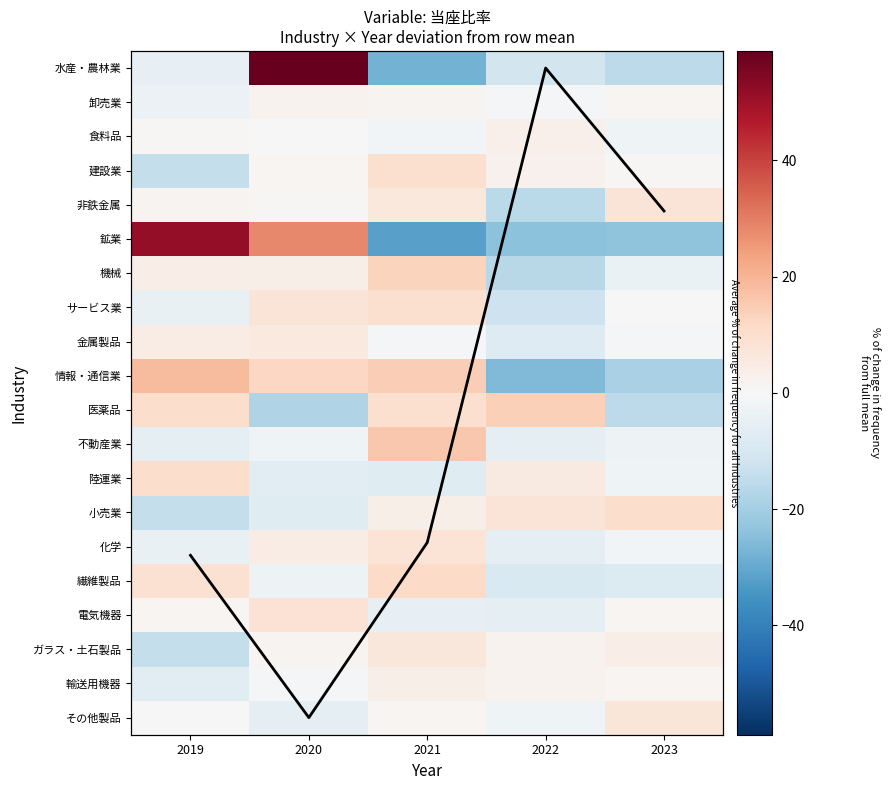

At 2021, list the series in order from smallest to largest.

鉱業, 水産・農林業, 陸運業, 電気機器, 食料品, 金属製品, その他製品, 卸売業, 小売業, 輸送用機器, 非鉄金属, ガラス・土石製品, 化学, サービス業, 医薬品, 建設業, 繊維製品, 機械, Avg (scaled), 情報・通信業, 不動産業